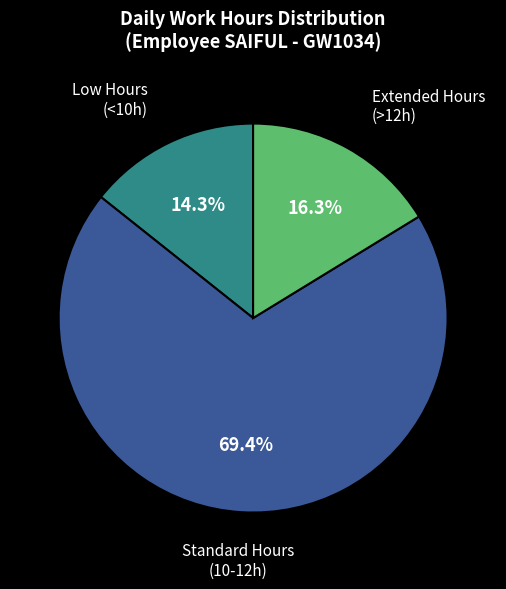

Is there any slice that represents more than half of the pie?

Yes